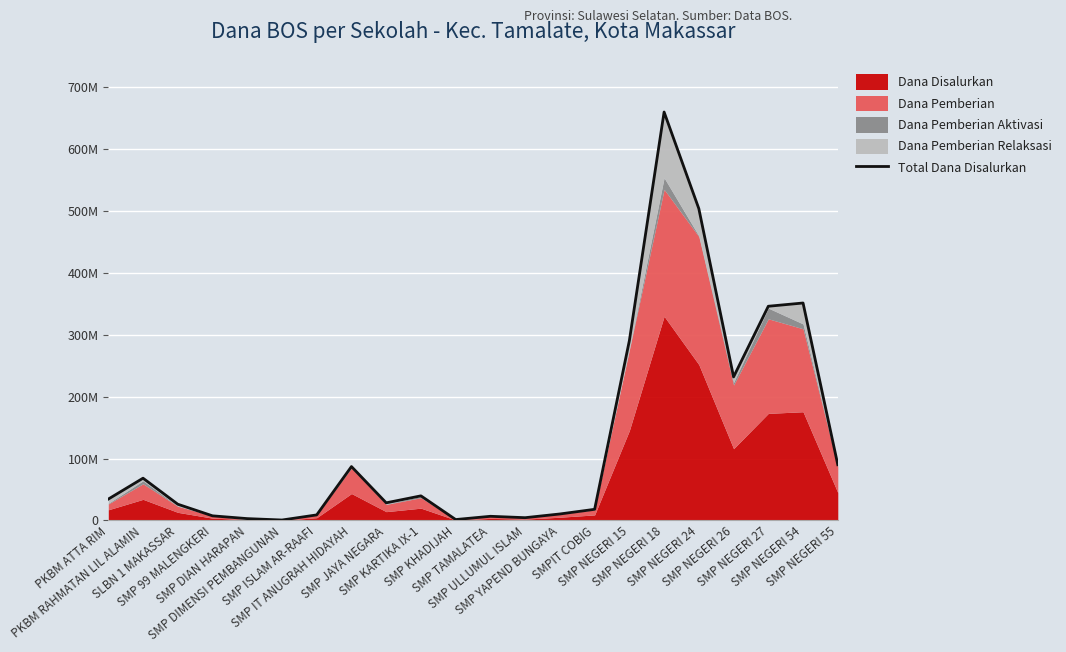

Approximately how many times larger is the value at SMP KARTIKA IX-1 compared to SMP NEGERI 24?

0.1